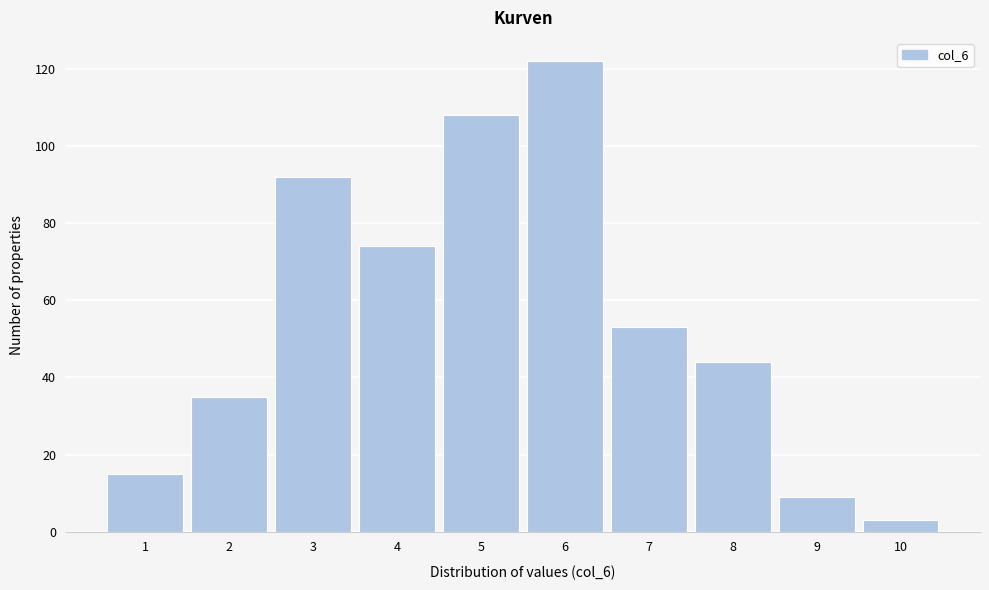

Reading left to right, transcribe all the data shown in this chart.

1=15	2=35	3=92	4=74	5=108	6=122	7=53	8=44	9=9	10=3